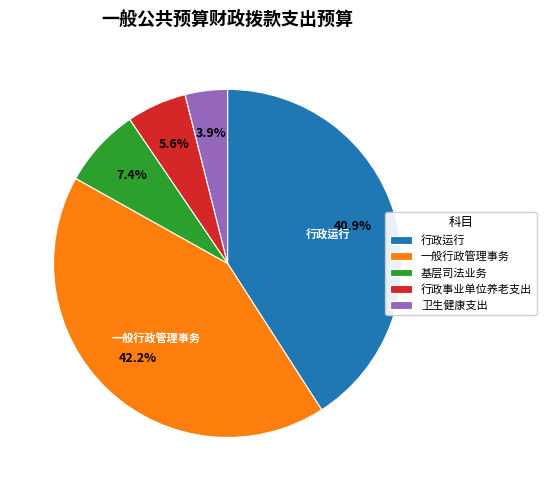

Combined, what portion of the pie is 基层司法业务 and 一般行政管理事务?

49.6%